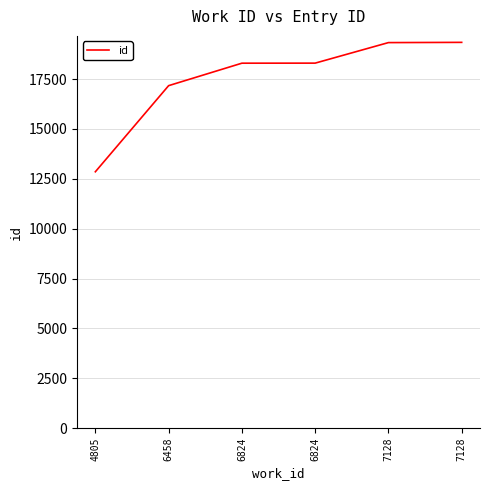

True or false: the data has more than 1 interior local peaks.

False